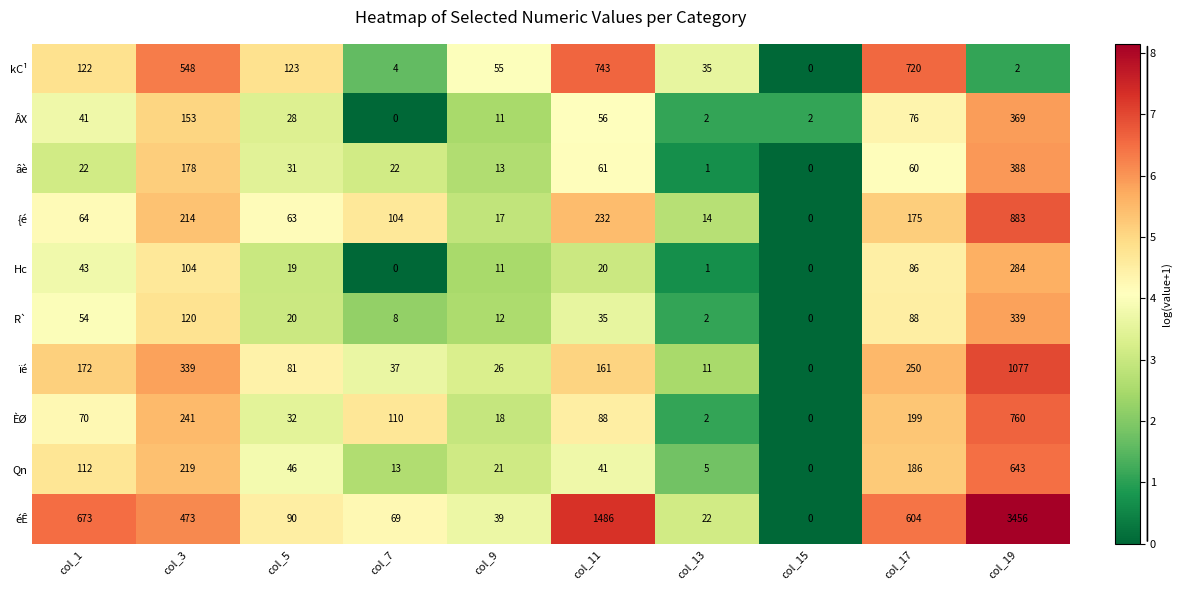

Is it true that ÂX equals 56 at col_11?

True